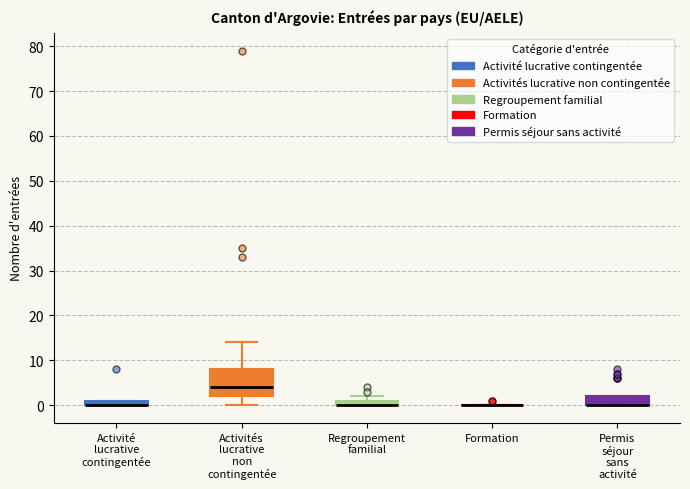

Which box is the tallest, from its lower edge to its upper edge?

Activités lucrative non contingentée